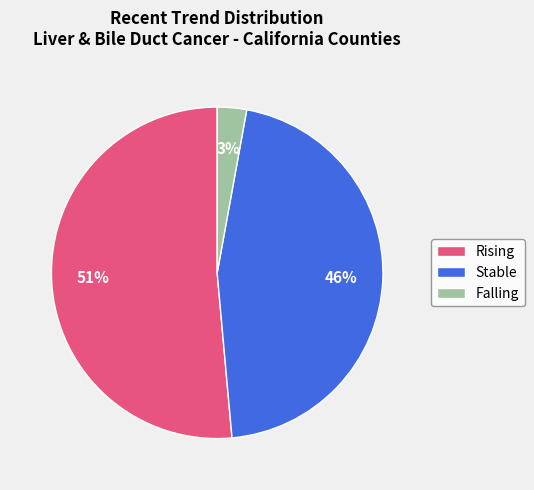

To the nearest percent, what is the difference between the Falling and Stable slice percentages?

43%